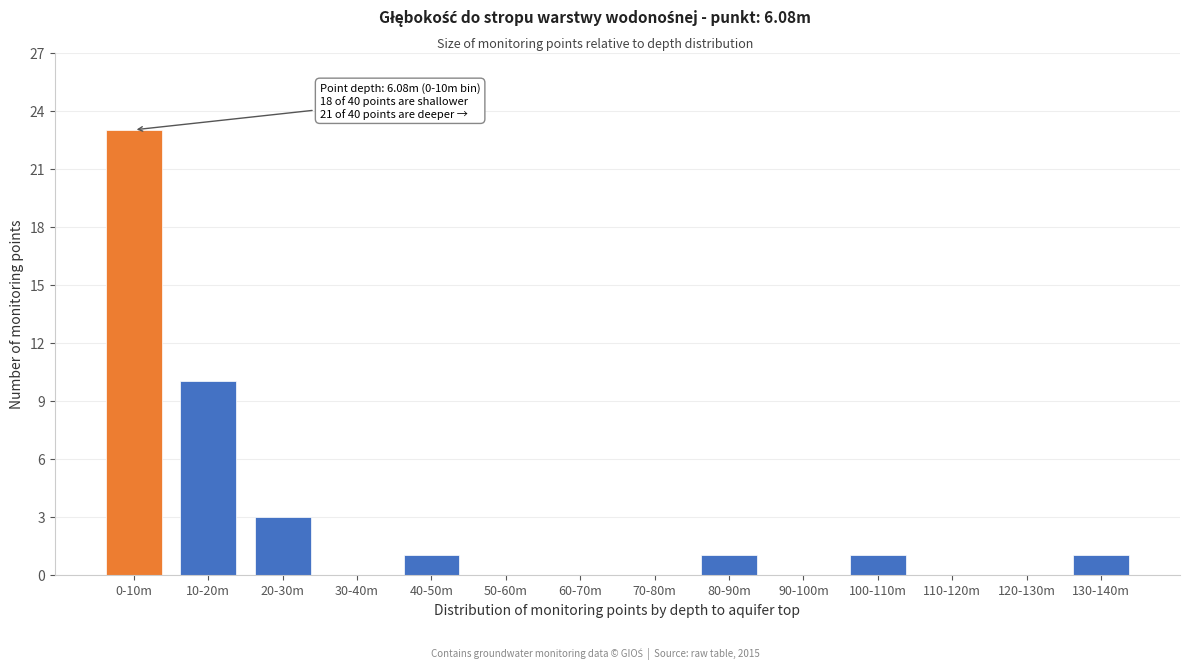

Reading right to left, transcribe all the data shown in this chart.

130-140m=1	120-130m=0	110-120m=0	100-110m=1	90-100m=0	80-90m=1	70-80m=0	60-70m=0	50-60m=0	40-50m=1	30-40m=0	20-30m=3	10-20m=10	0-10m=23